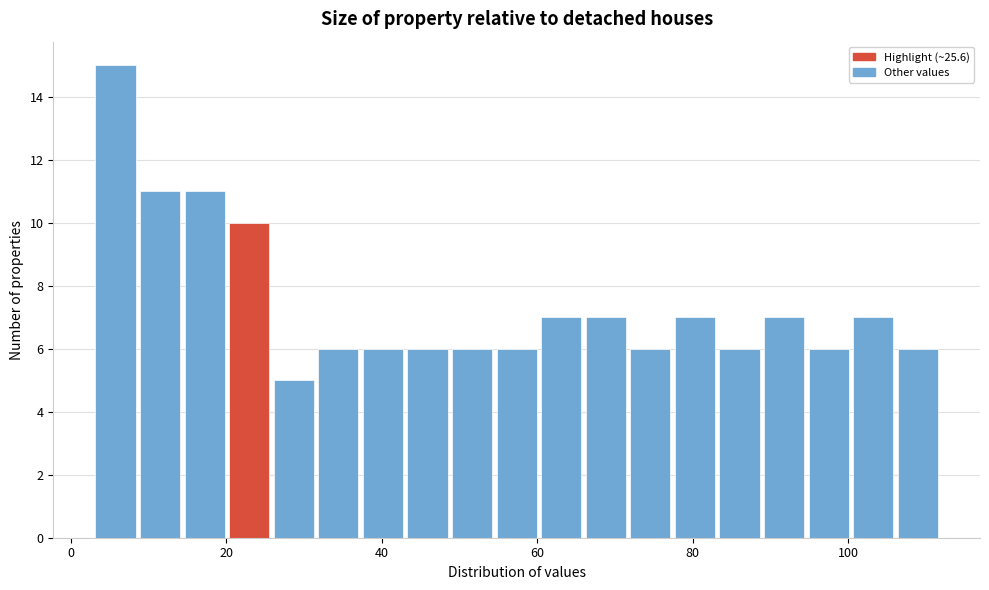

Around what value on the x-axis is the tallest bar? Give the approximate position of its centre, as read against the axis.

6